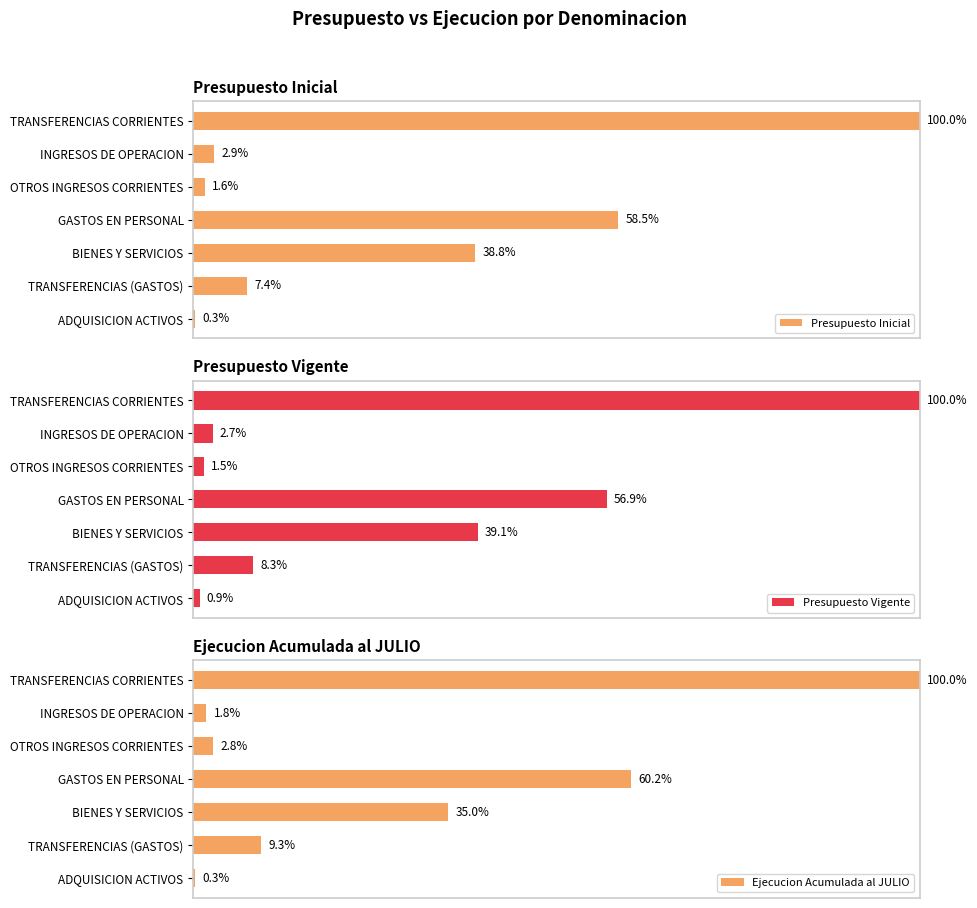

True or false: Ejecucion Acumulada al JULIO has a value of 0.1 at TRANSFERENCIAS (GASTOS).

False